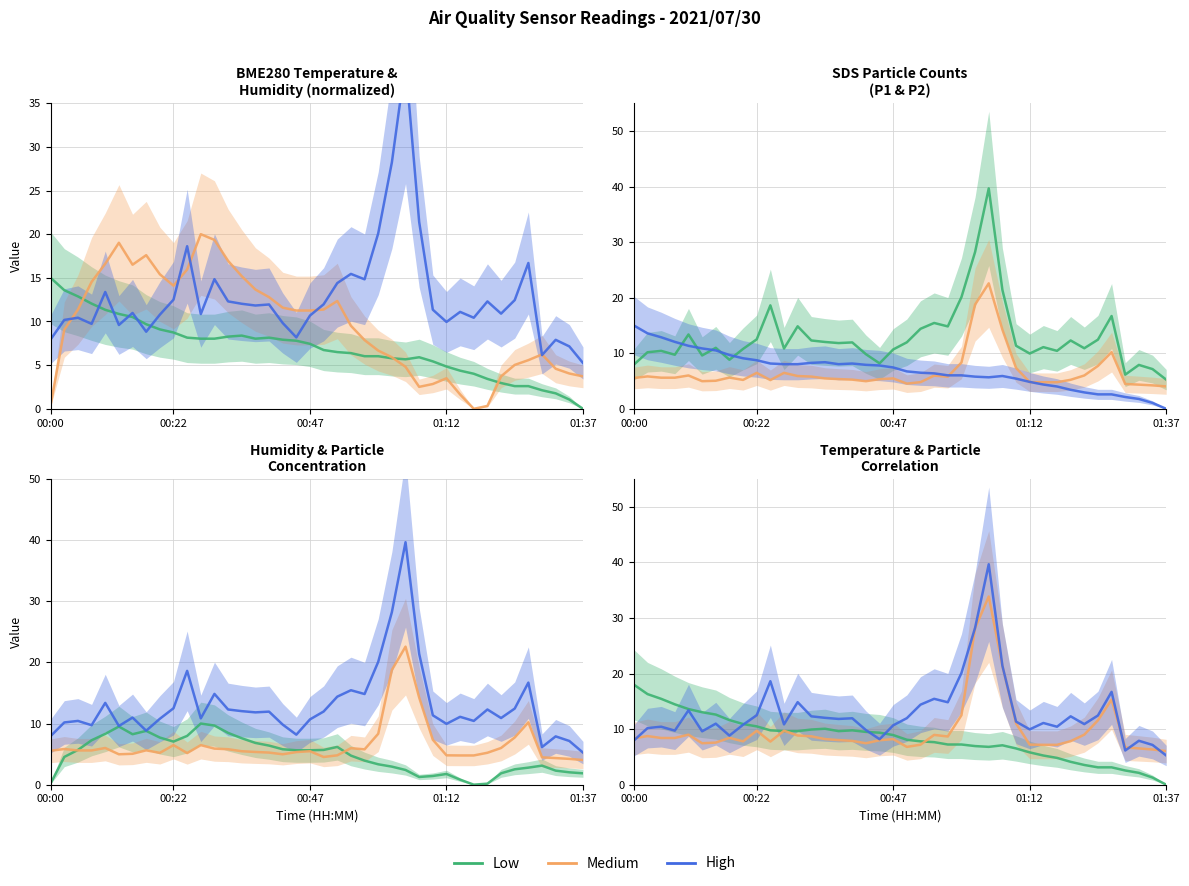

What is the label of the 10th point from the left?

00:22